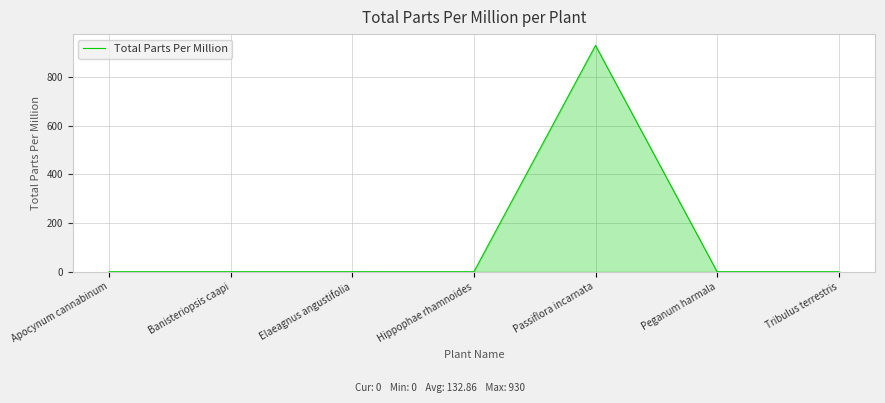

Reading right to left, transcribe all the data shown in this chart.

0	0	930	0	0	0	0